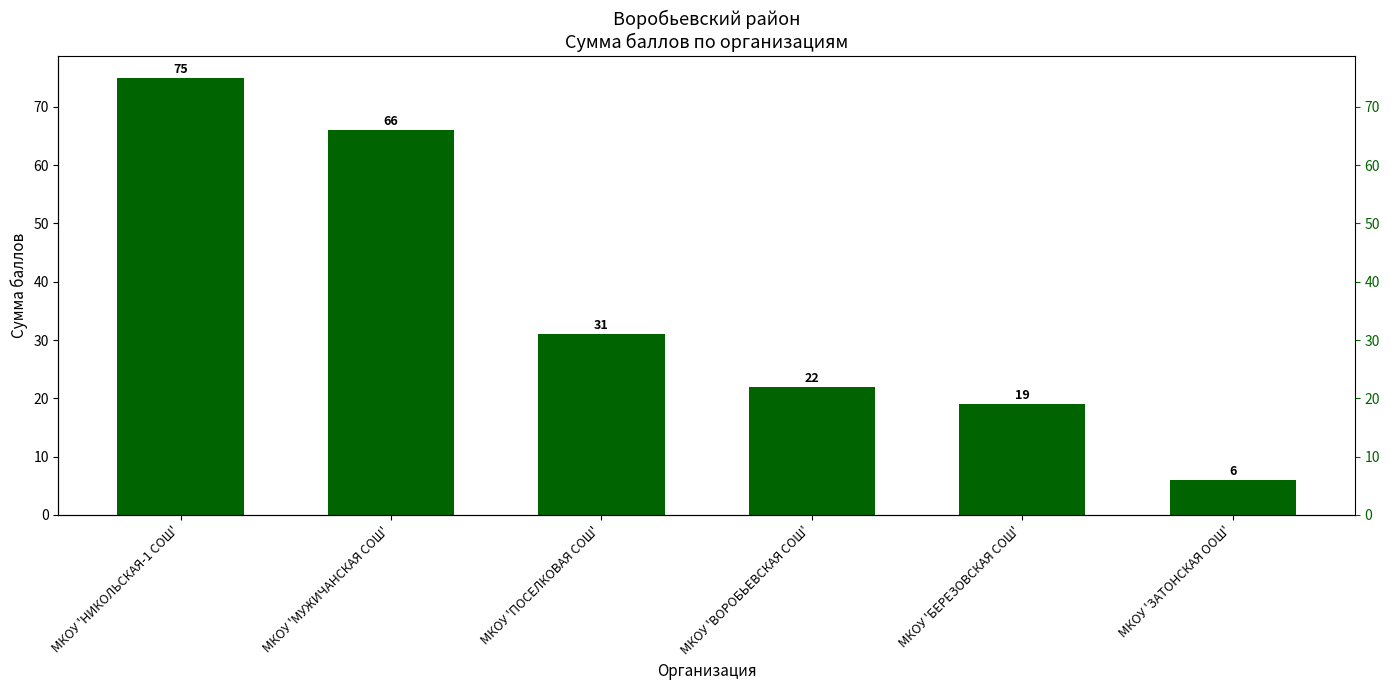

What position from the left is МКОУ 'БЕРЕЗОВСКАЯ СОШ'?

5